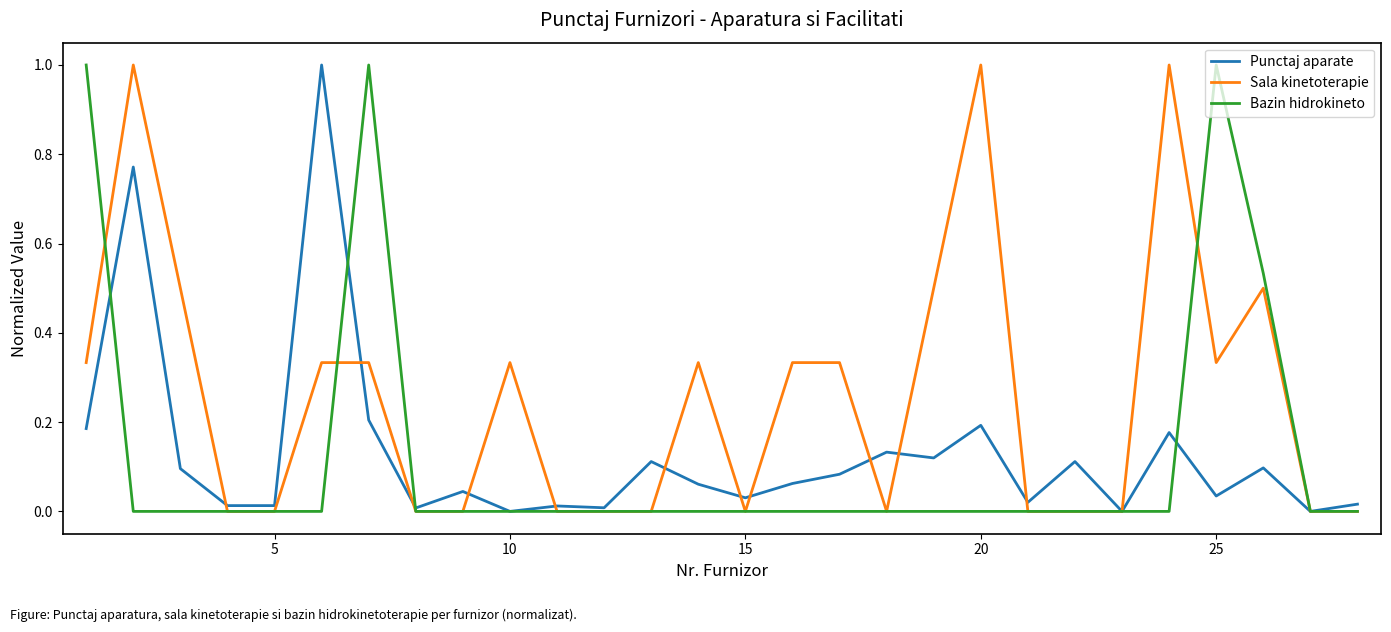

What is the sum of all Punctaj aparate values?

3.6